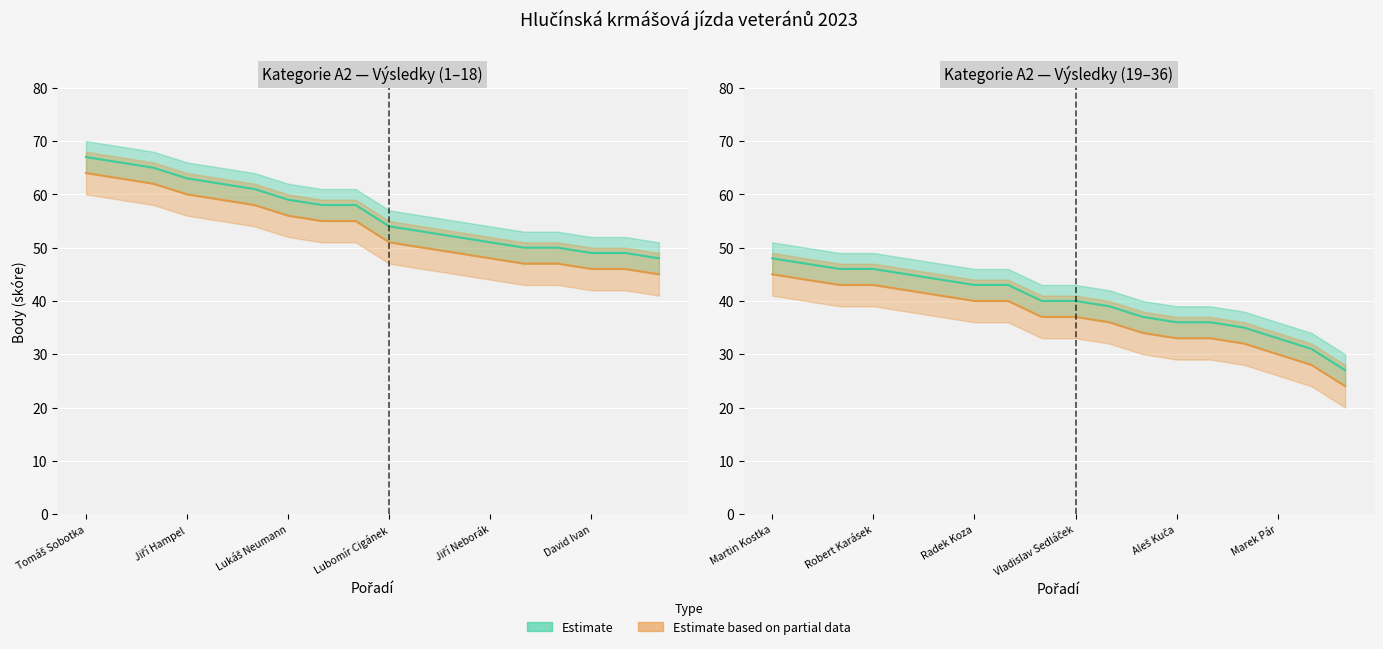

What is the spread (max minus min) of values at Aleš Kuča?

9